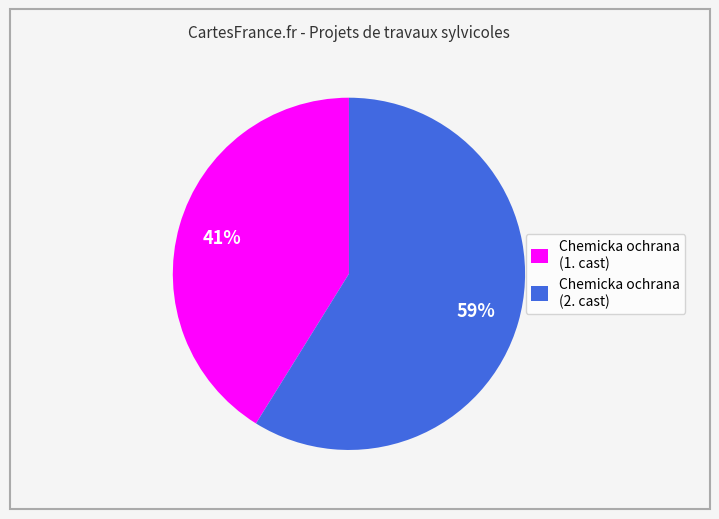

What percentage is the Chemicka ochrana (2. cast) slice, to the nearest percent?

59%